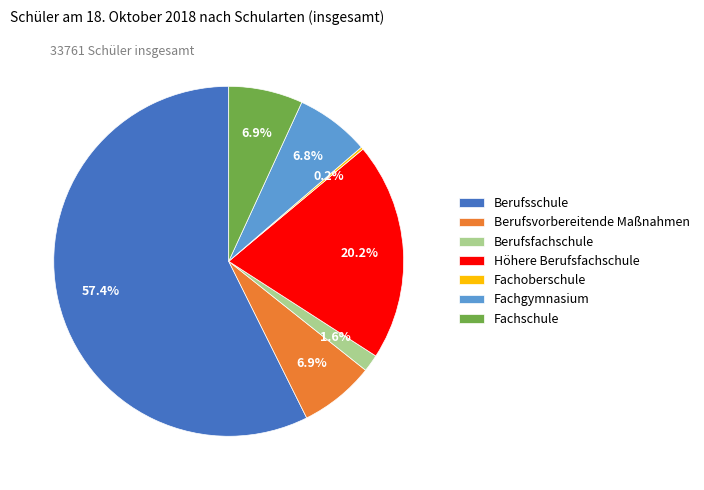

To the nearest percent, what is the combined percentage of Fachgymnasium and Berufsfachschule?

8%